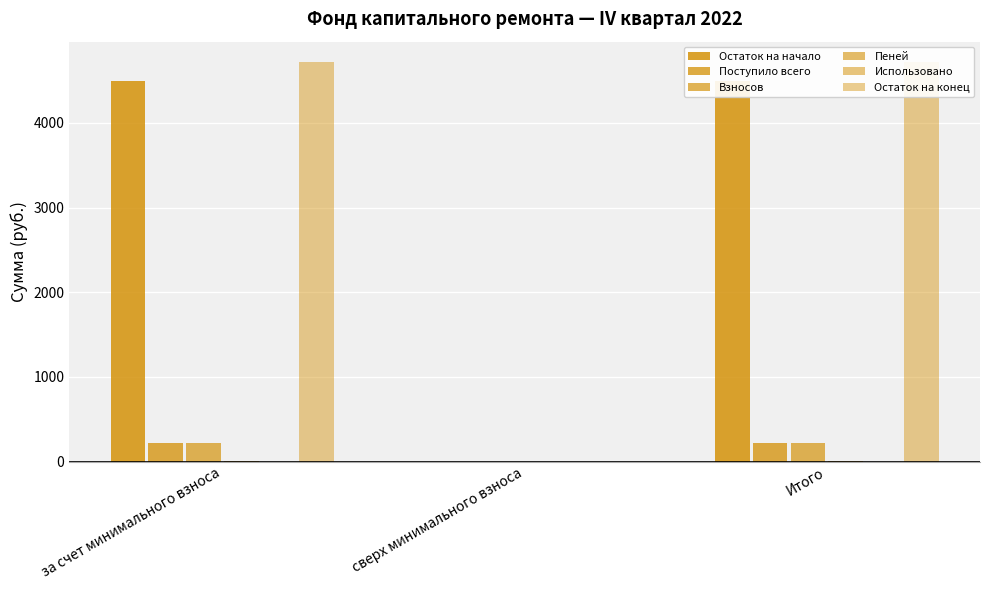

The Взносов series shows -69.9 at сверх минимального взноса. True or false?

False